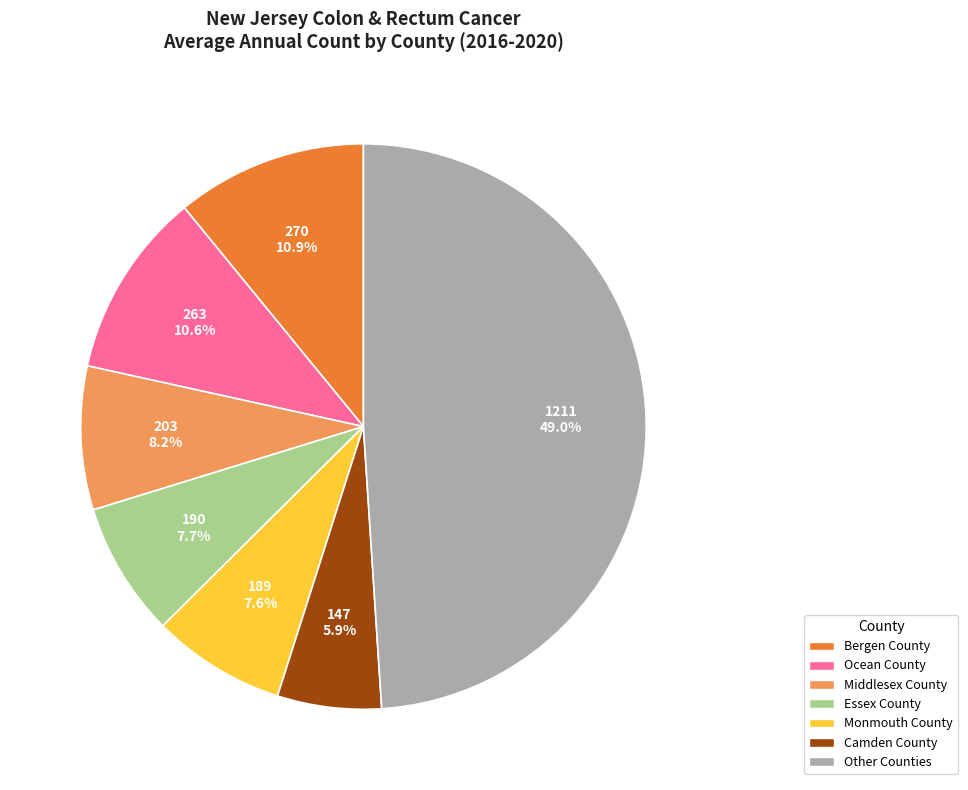

Combined, what portion of the pie is Bergen County and Middlesex County?

19.1%